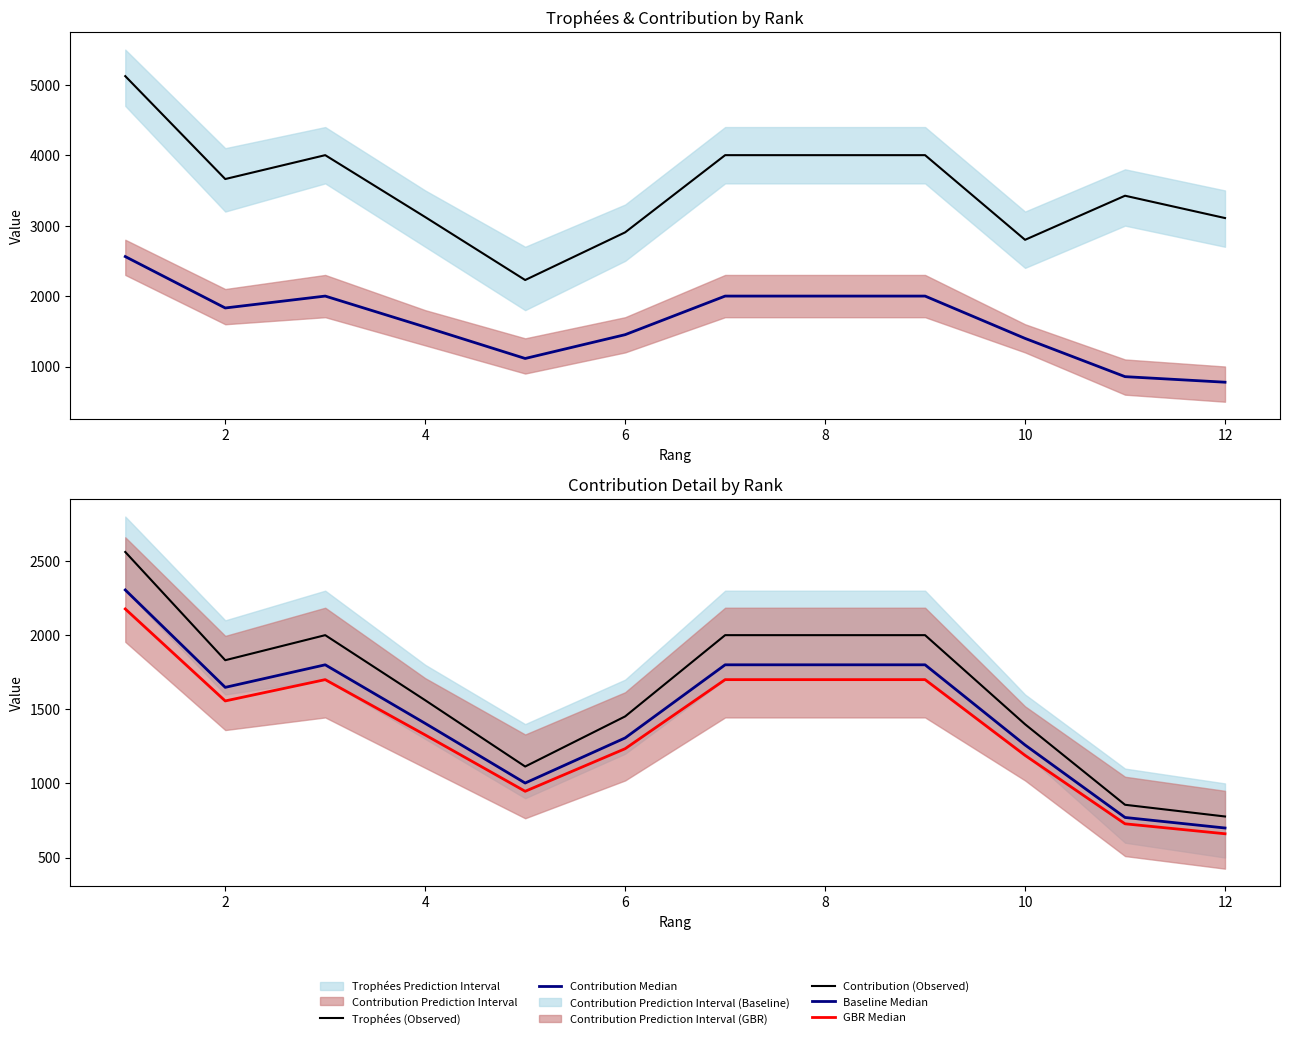

Reading left to right, transcribe all the data shown in this chart.

Trophées (Observed): 5123.0	3662.0	4001.0	3122.0	2228.0	2905.0	4001.0	4001.0	4001.0	2799.0	3425.0	3108.0
Contribution Median: 2561.0	1831.0	2000.0	1561.0	1114.0	1452.0	2000.0	2000.0	2000.0	1399.0	856.0	777.0
Contribution (Observed): 2561.0	1831.0	2000.0	1561.0	1114.0	1452.0	2000.0	2000.0	2000.0	1399.0	856.0	777.0
Baseline Median: 2304.9	1647.9	1800.0	1404.9	1002.6	1306.8	1800.0	1800.0	1800.0	1259.1	770.4	699.3
GBR Median: 2176.8	1556.3	1700.0	1326.8	946.9	1234.2	1700.0	1700.0	1700.0	1189.1	727.6	660.4